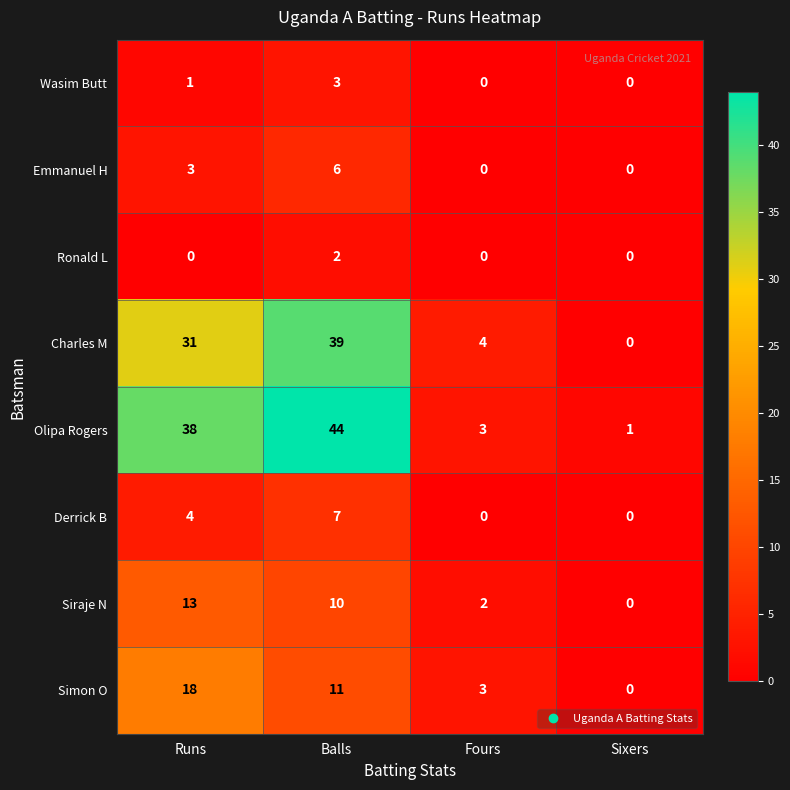

What is the sum of all Simon O values?

32